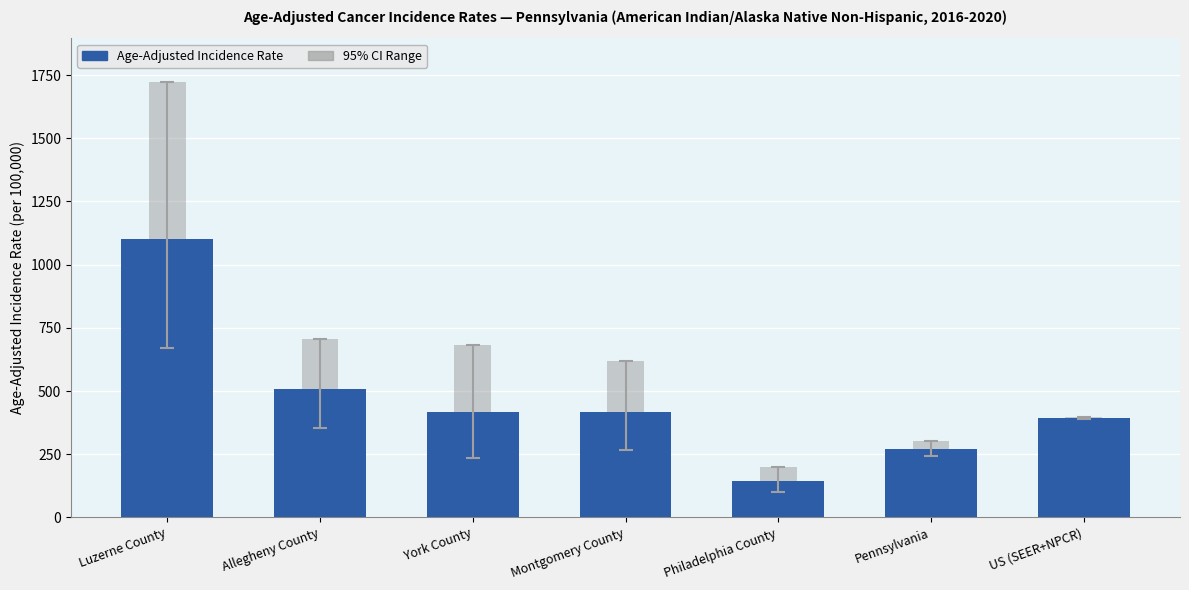

What is the average value of the 95% CI Range series?

338.5